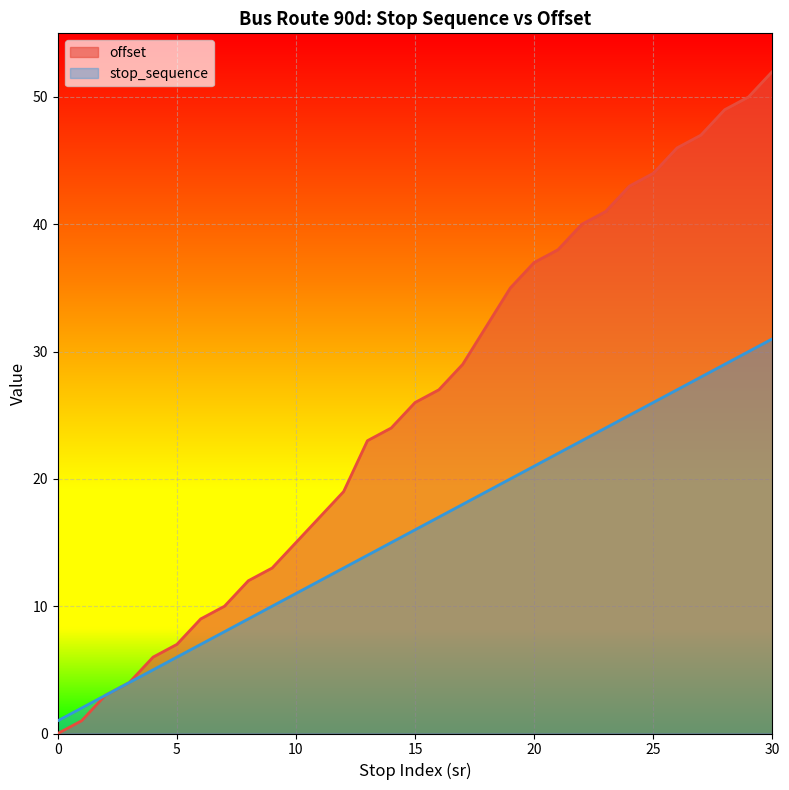

The offset series shows 59 at 23. True or false?

False